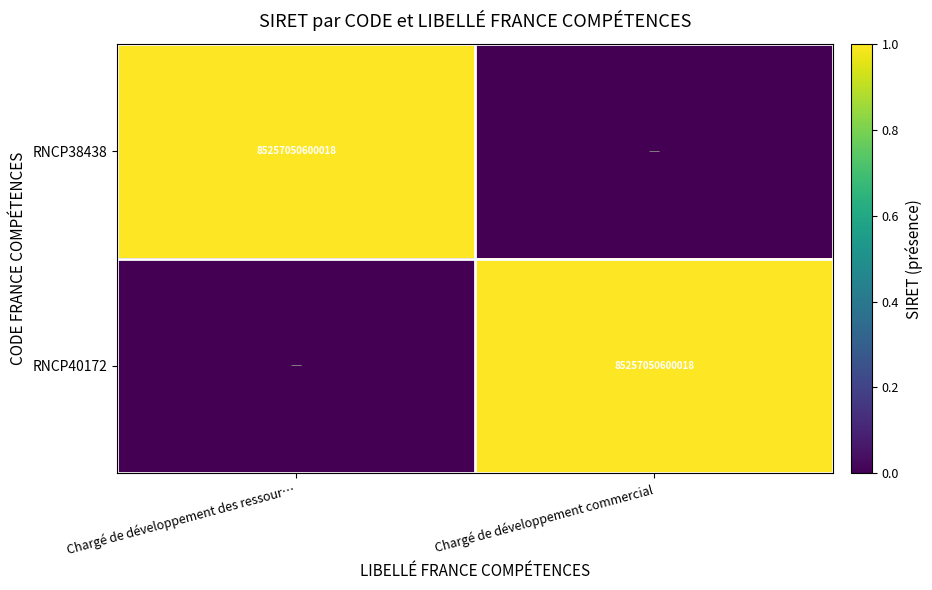

The value of RNCP40172 at Chargé de développement commercial is 54399051316694. True or false?

False